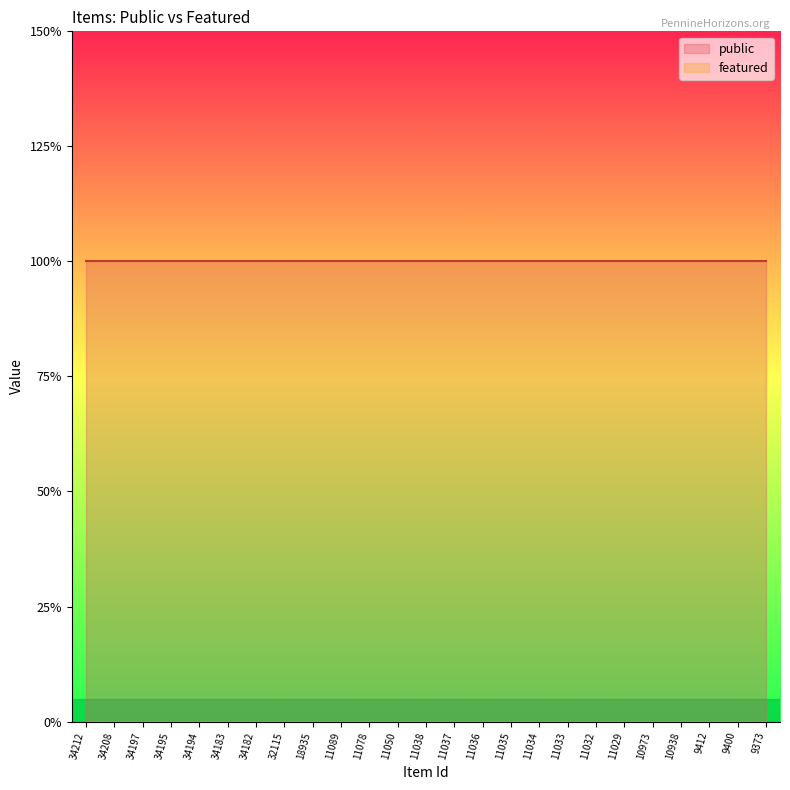

List the series in order of their overall mean, highest first.

public, featured